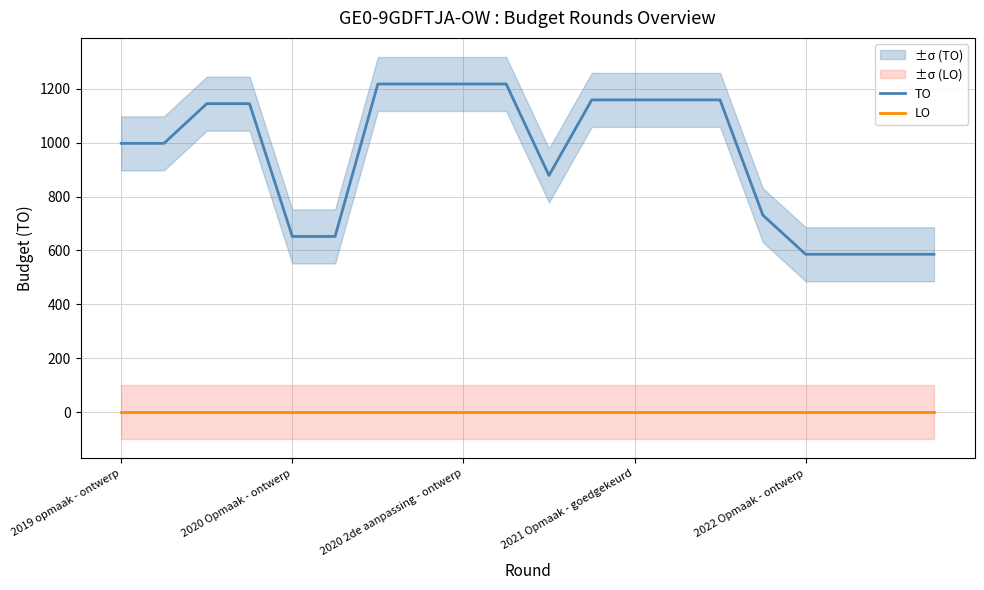

How many lines are shown in the chart?

2